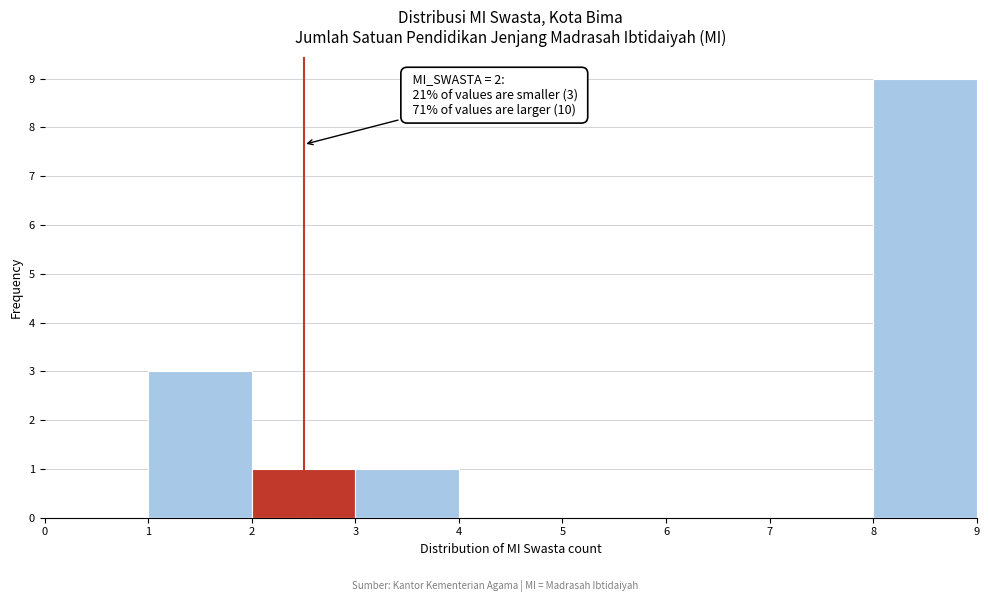

Which range on the x-axis has the tallest bar?

8 to 9